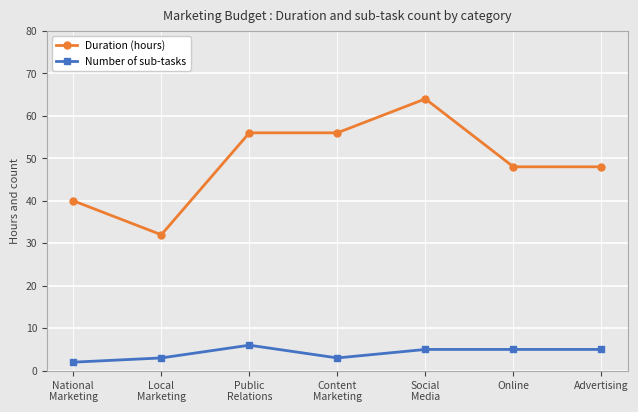

What is the difference between the Duration (hours) values at Public
Relations and Advertising?

8